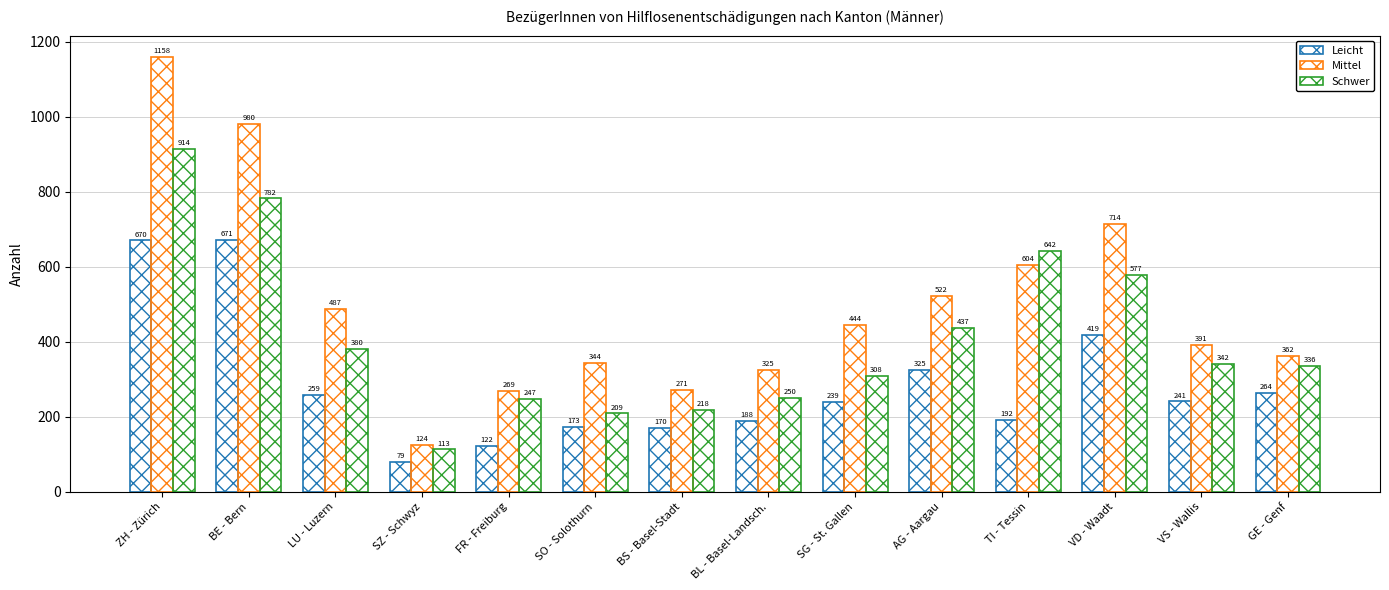

Which series has the largest range (max minus min)?

Mittel